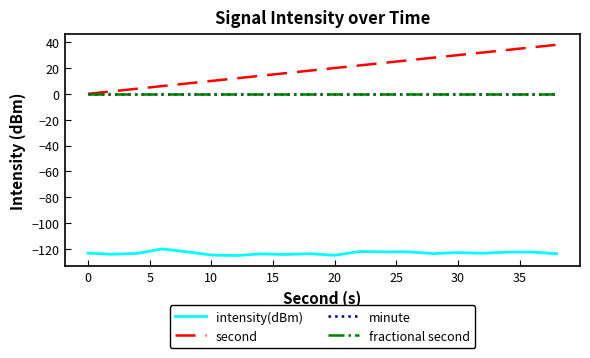

True or false: minute and fractional second cross at least once.

False